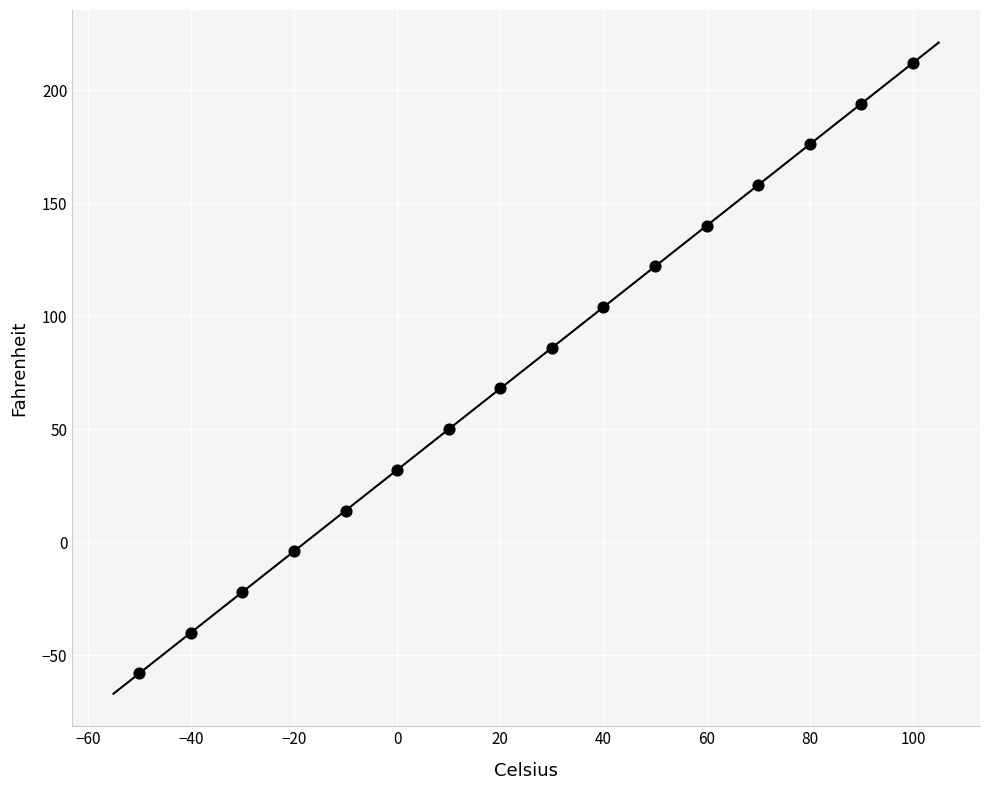

What is the range of X values (max minus min)?

150